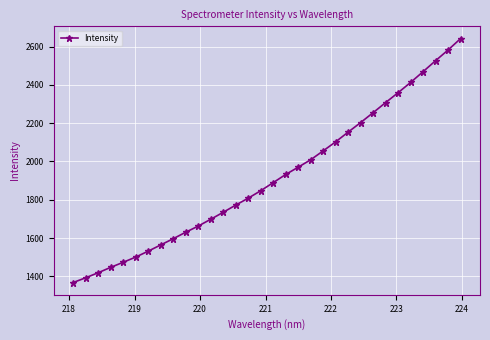

What is the value of the 17th point from the left?

1889.4